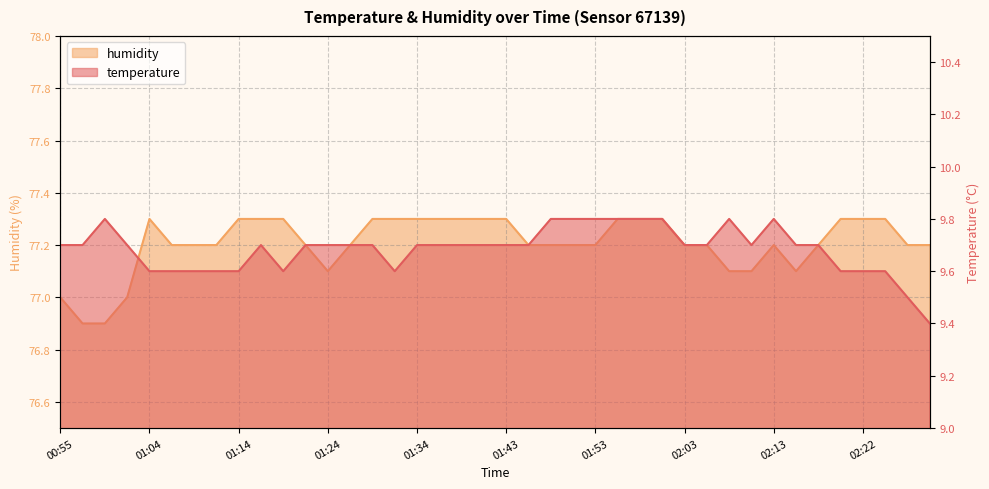

Rank the series at 02:25 from highest to lowest value.

humidity, temperature